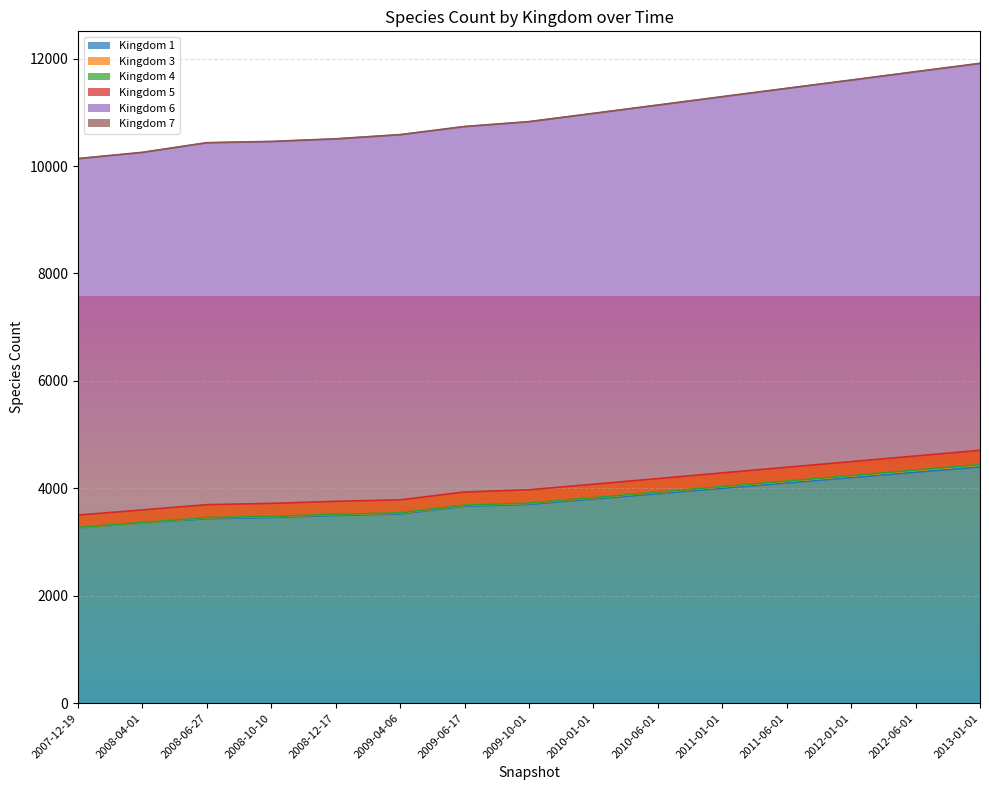

True or false: 1 has a value of 5117 at 2008-04-01.

False